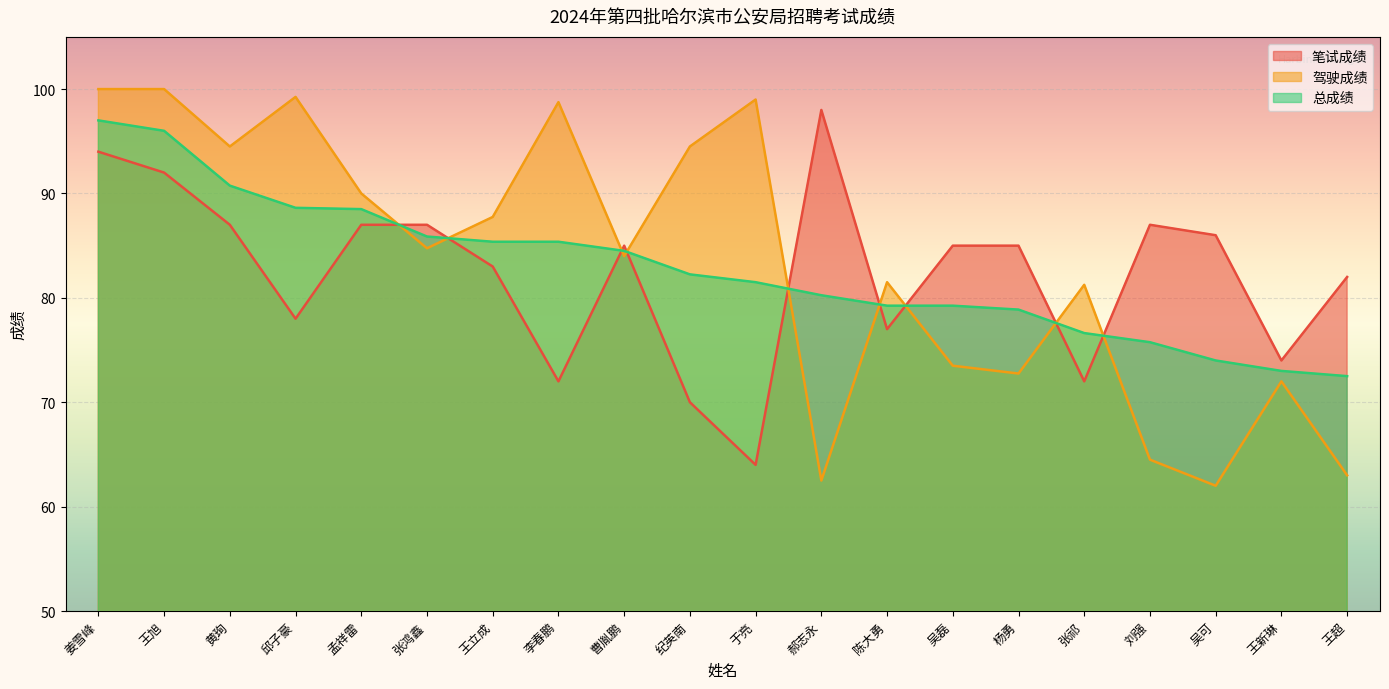

Read the 总成绩 value at 张祁.

76.6